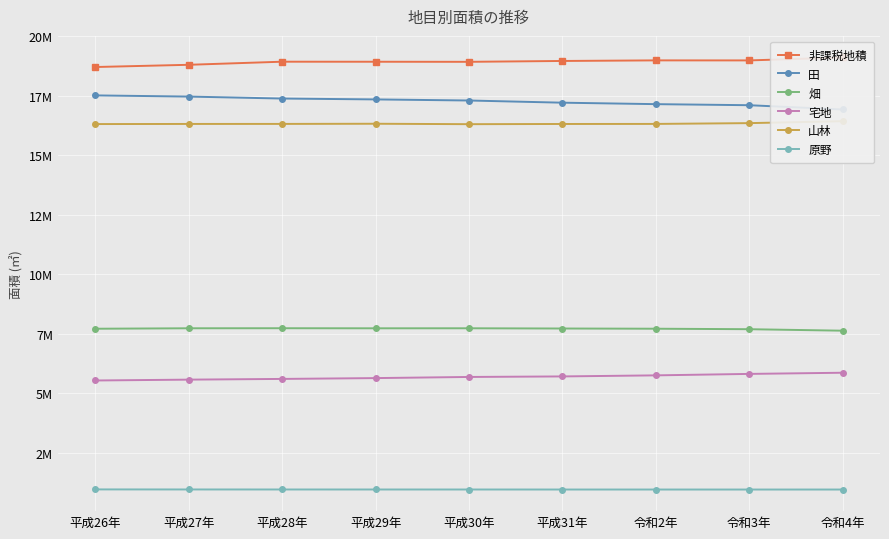

What are all the series names shown in the legend?

非課税地積, 田, 畑, 宅地, 山林, 原野